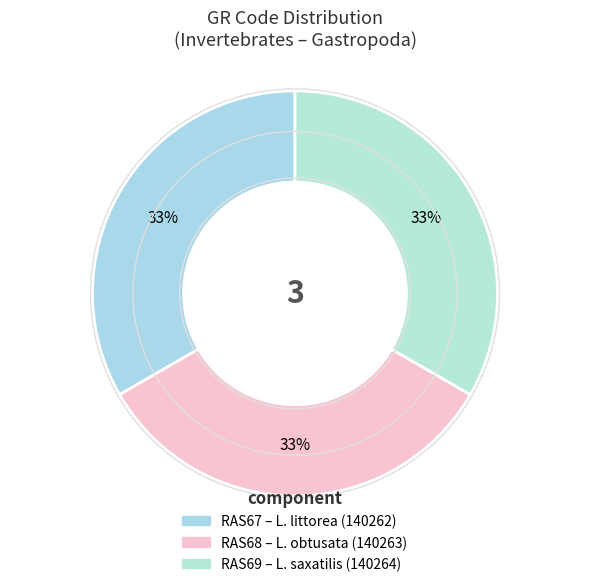

How many slices are in this pie chart?

3